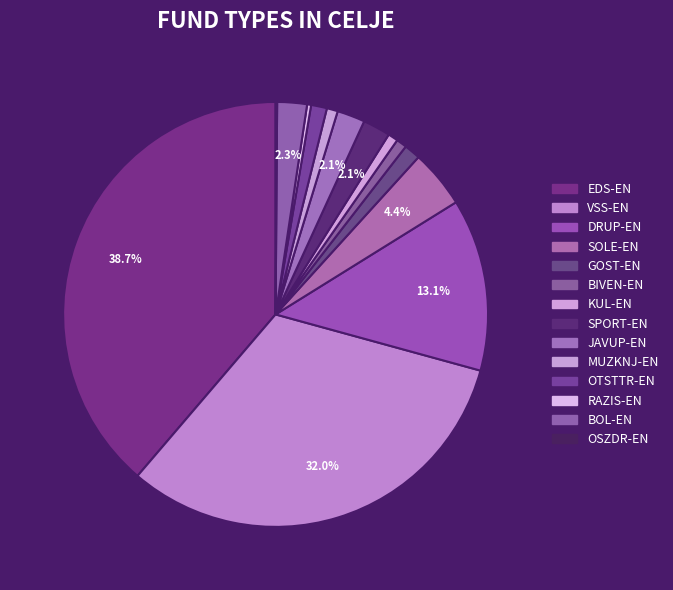

To the nearest percent, what portion does KUL-EN represent?

1%